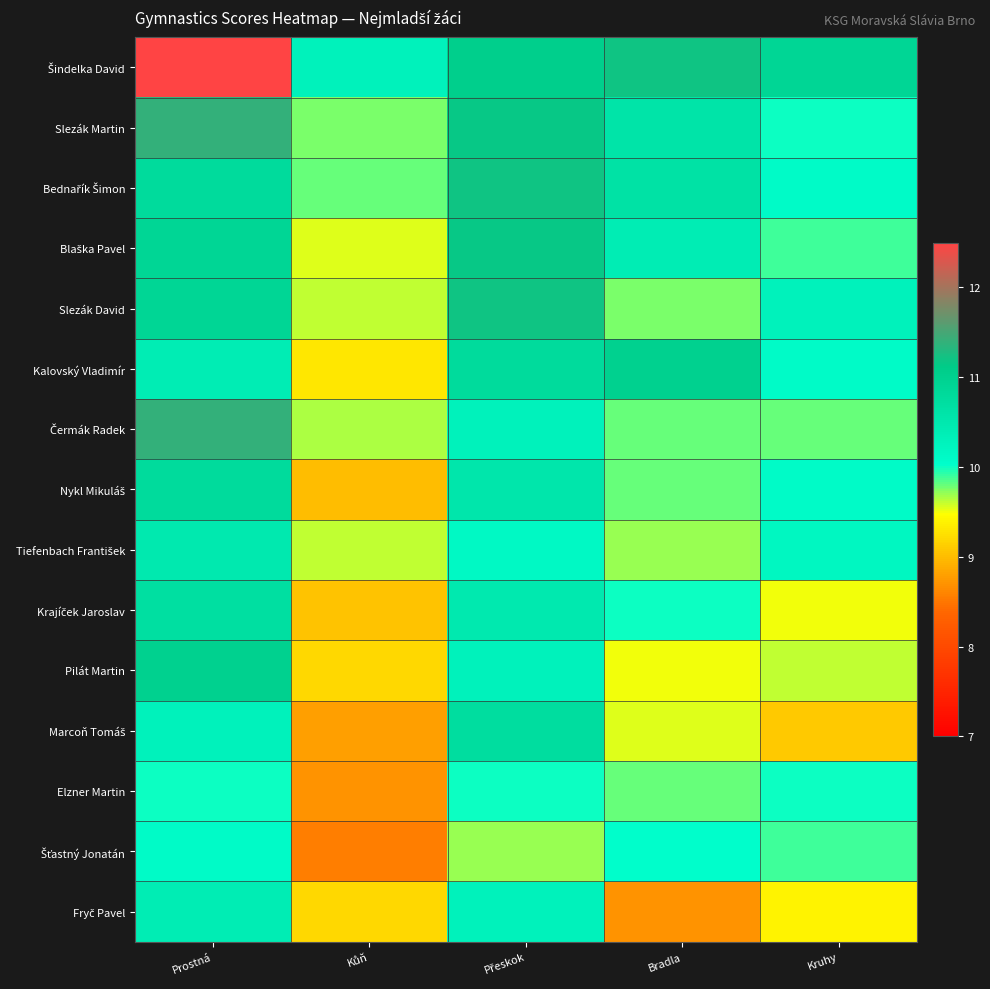

How many series are shown in this chart?

15